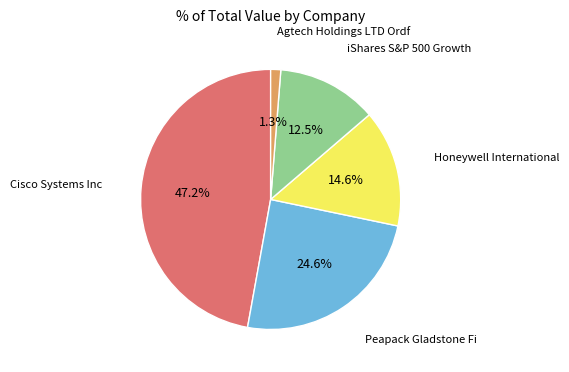

Is there any slice that represents more than half of the pie?

No